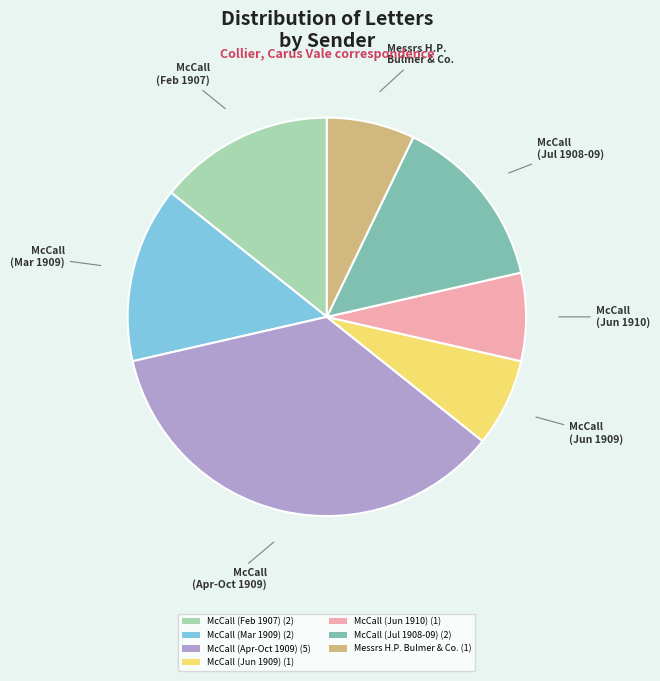

Does McCall (Jul 1908-09) (2) represent more than half of the total?

No